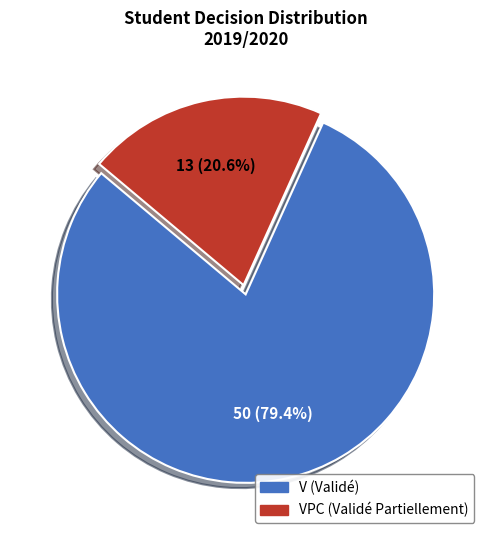

Is there any slice that represents more than half of the pie?

Yes